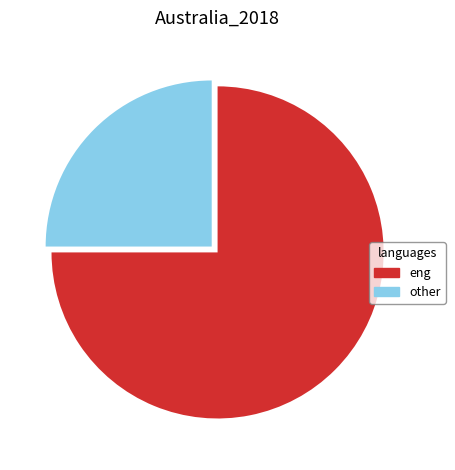

Which category has the biggest portion of the pie?

eng